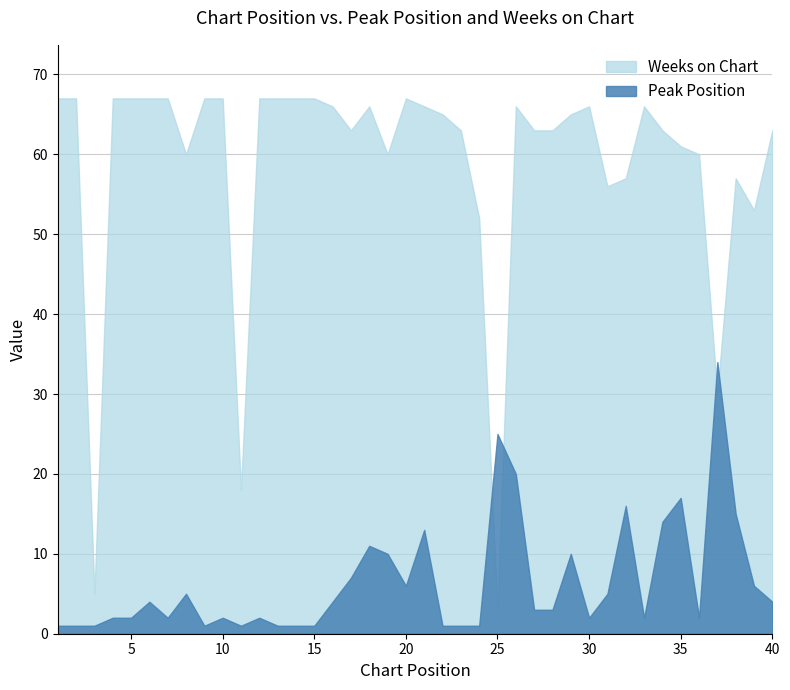

True or false: Weeks on Chart has more than 1 interior local peaks.

True